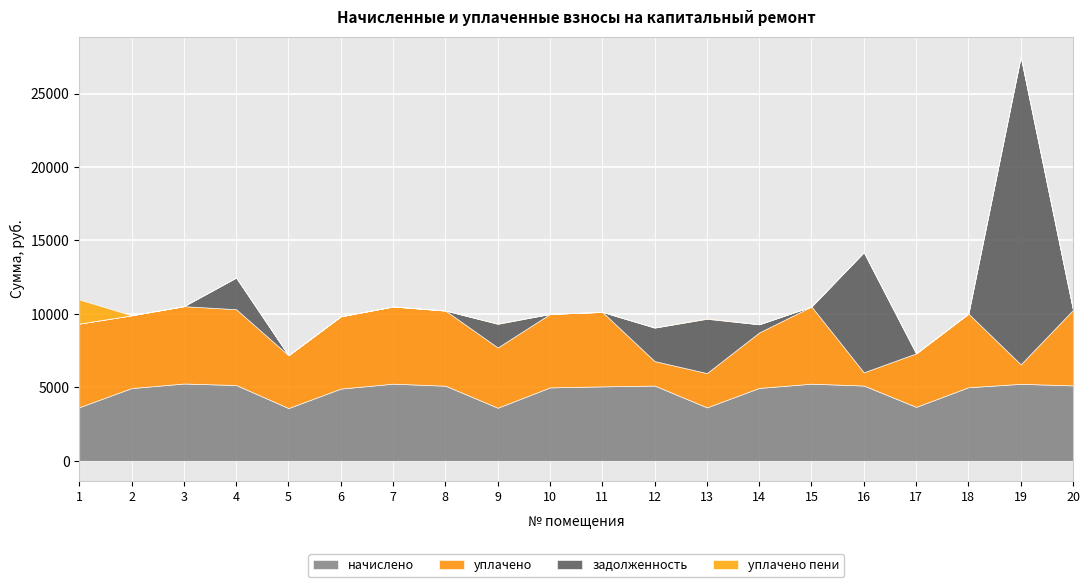

Rank the categories by начислено value from highest to lowest.

3, 7, 15, 19, 4, 20, 16, 12, 8, 11, 18, 10, 14, 2, 6, 17, 1, 13, 9, 5